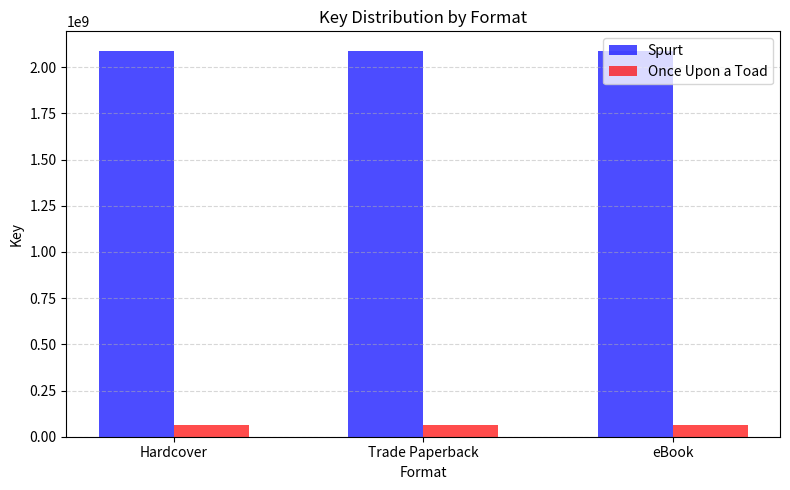

What is the label of the 2nd bar from the left?

Trade Paperback